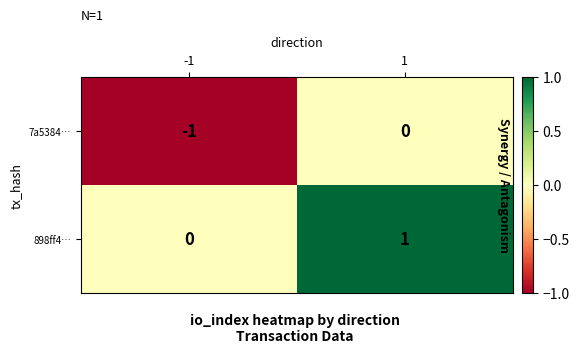

Rank the series at 1 from lowest to highest value.

7a5384…, 898ff4…